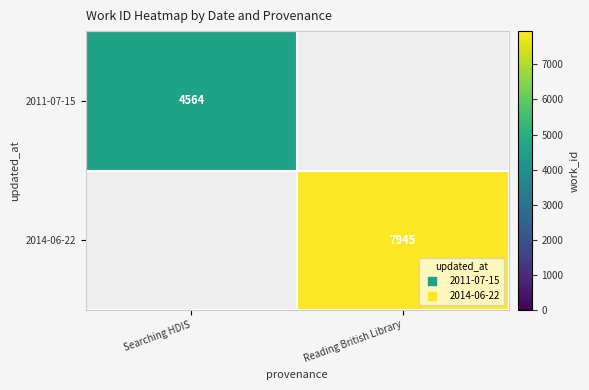

The value of 2014-06-22 at Reading British Library is 7945.0. True or false?

True